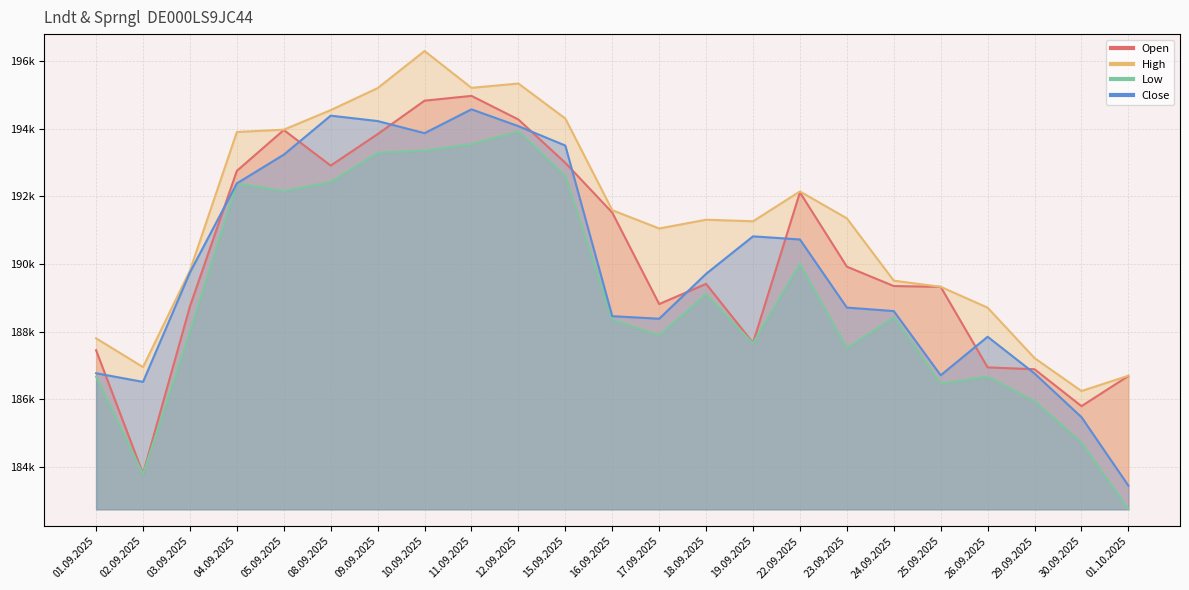

How many interior local valleys does the High series have?

5